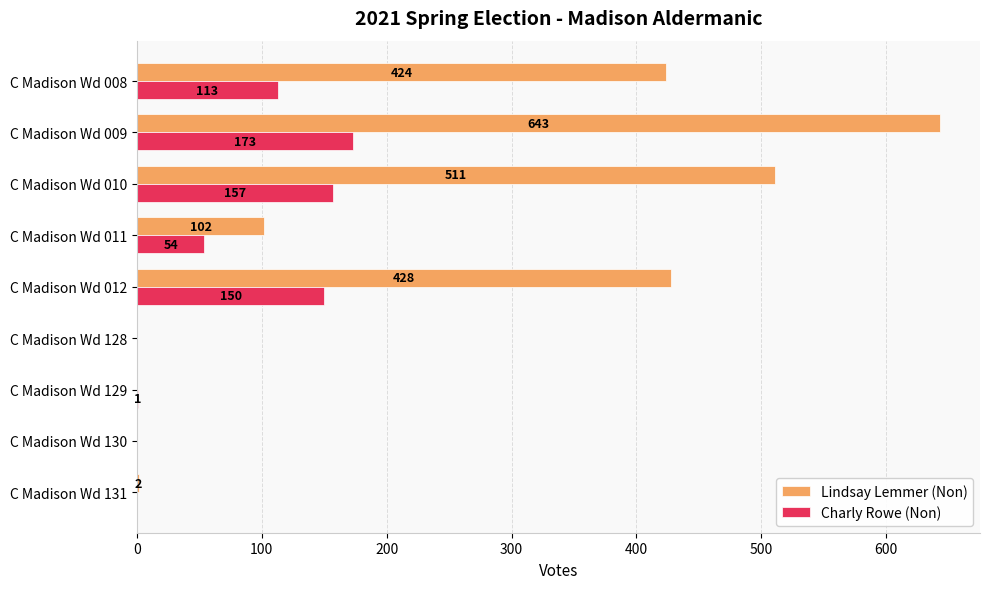

True or false: Lindsay Lemmer (Non) has a value of 195 at C Madison Wd 129.

False